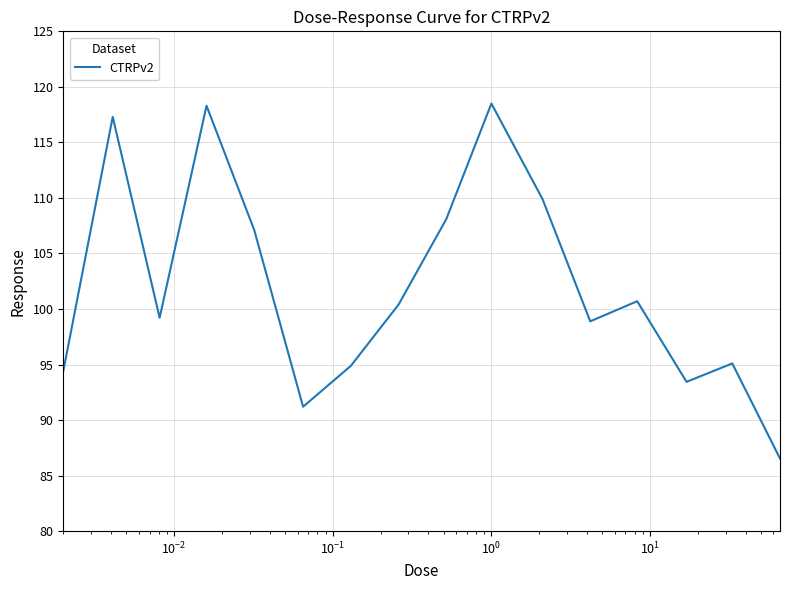

What is the greatest value displayed?

118.5